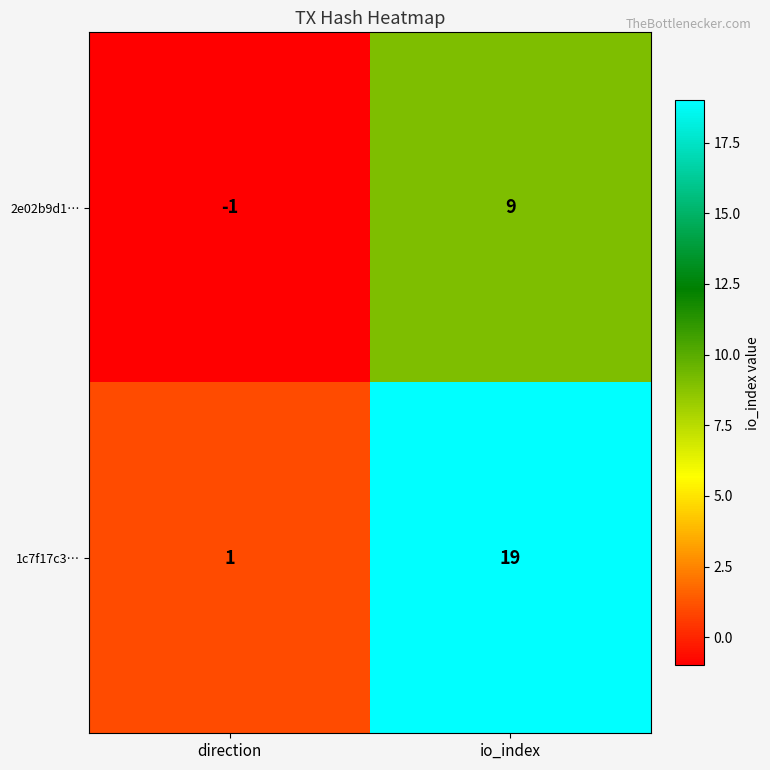

Which series changed the most between direction and io_index?

1c7f17c3…